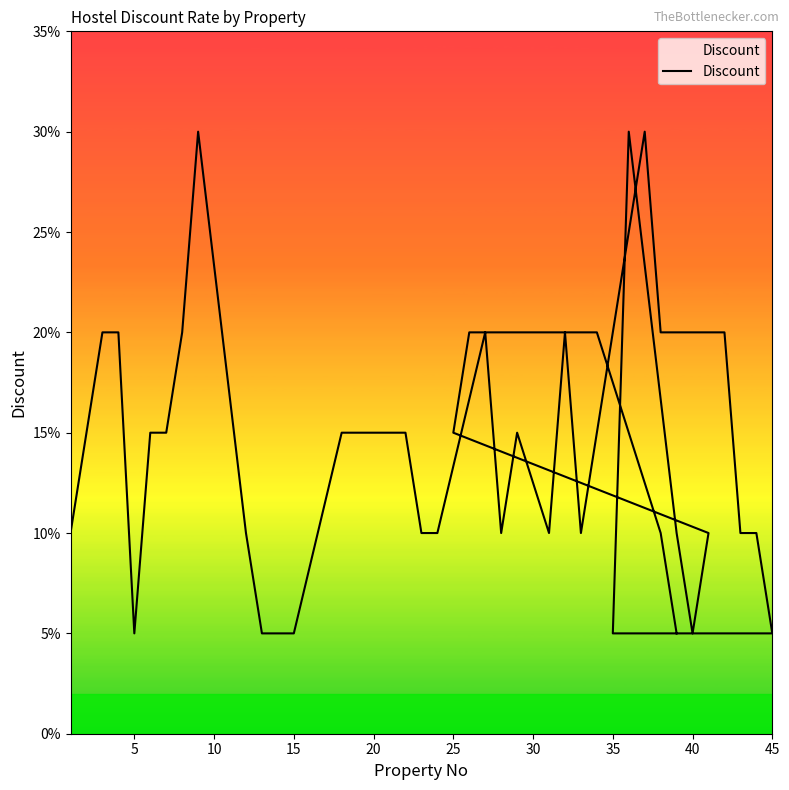

What is the label of the 6th point from the left?

25